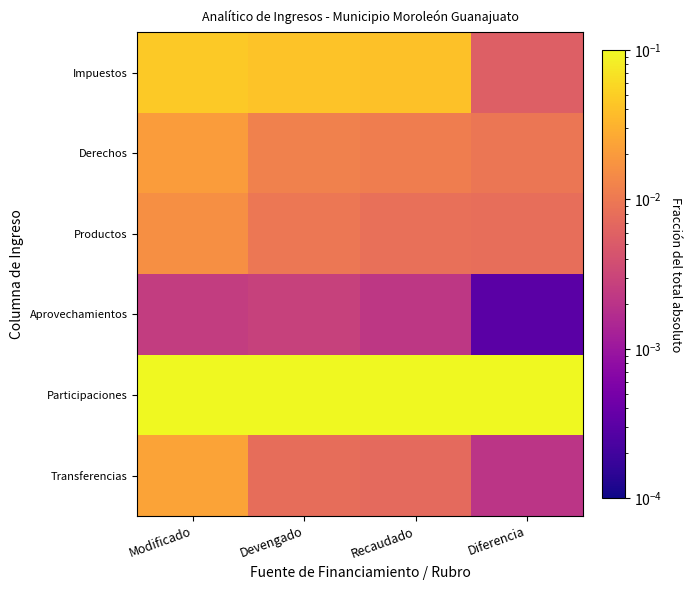

What is the difference between the highest and lowest values at Modificado?

0.3